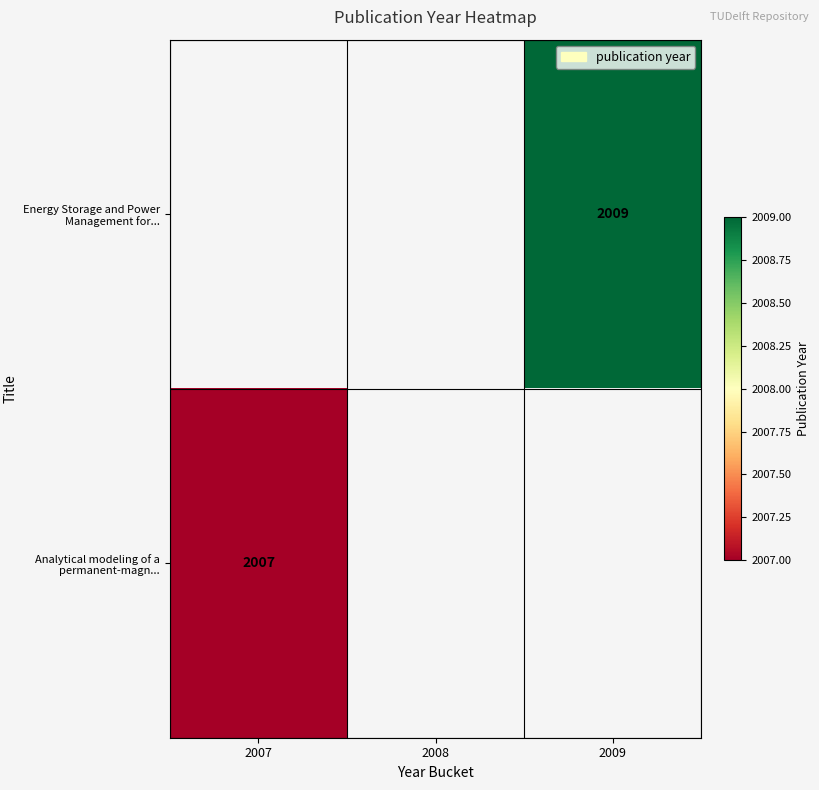

Count the number of categories in the chart.

3